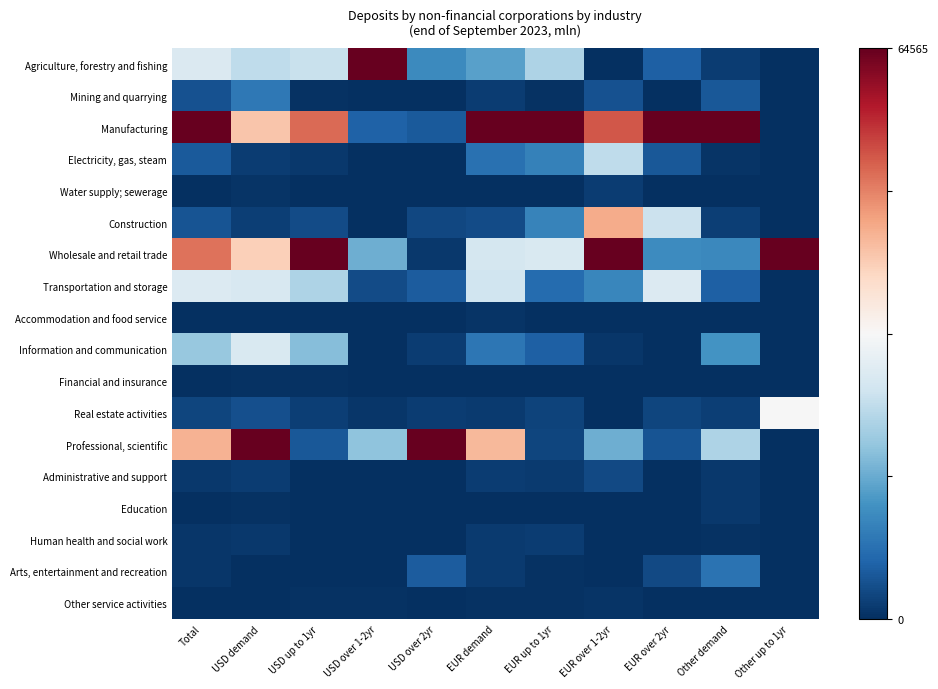

Between USD over 2yr and EUR up to 1yr, which series saw the biggest shift?

Professional, scientific